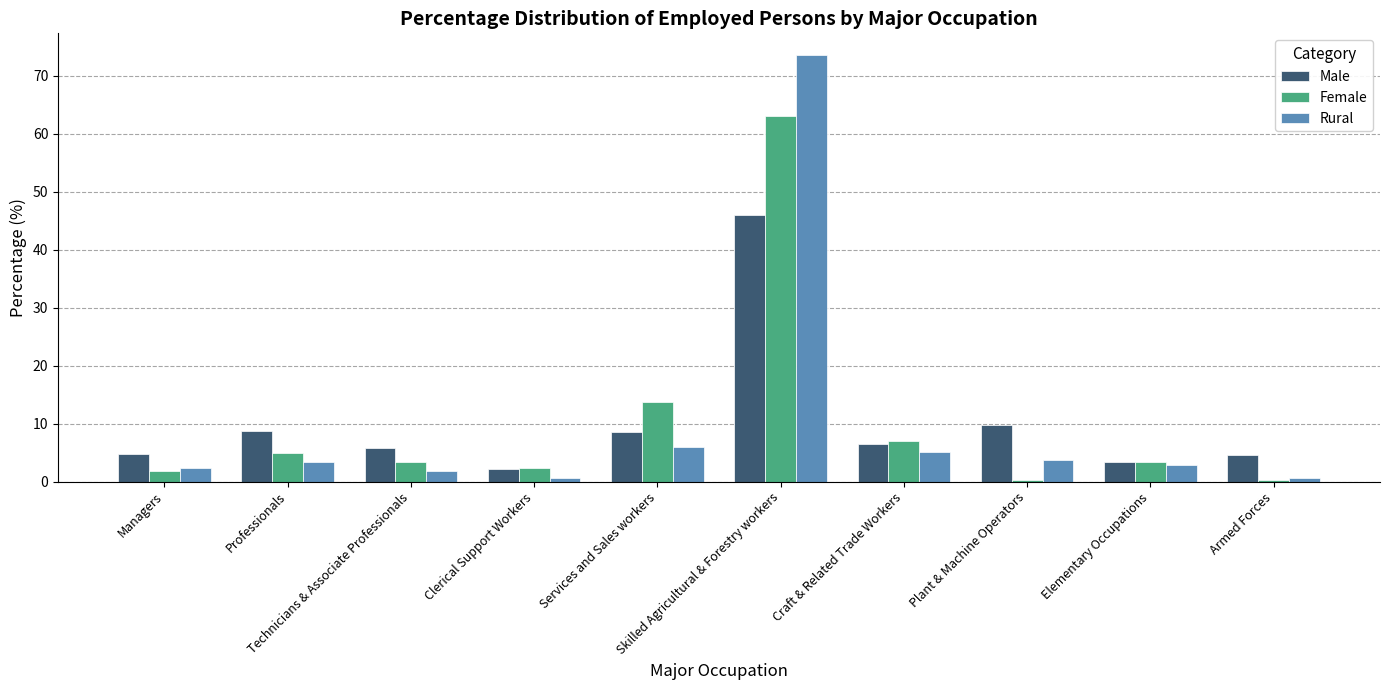

Are the bars horizontal?

No